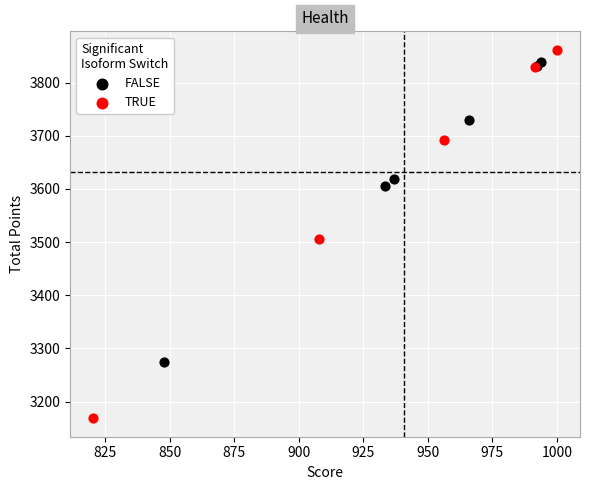

What are all the series names shown in the legend?

FALSE, TRUE